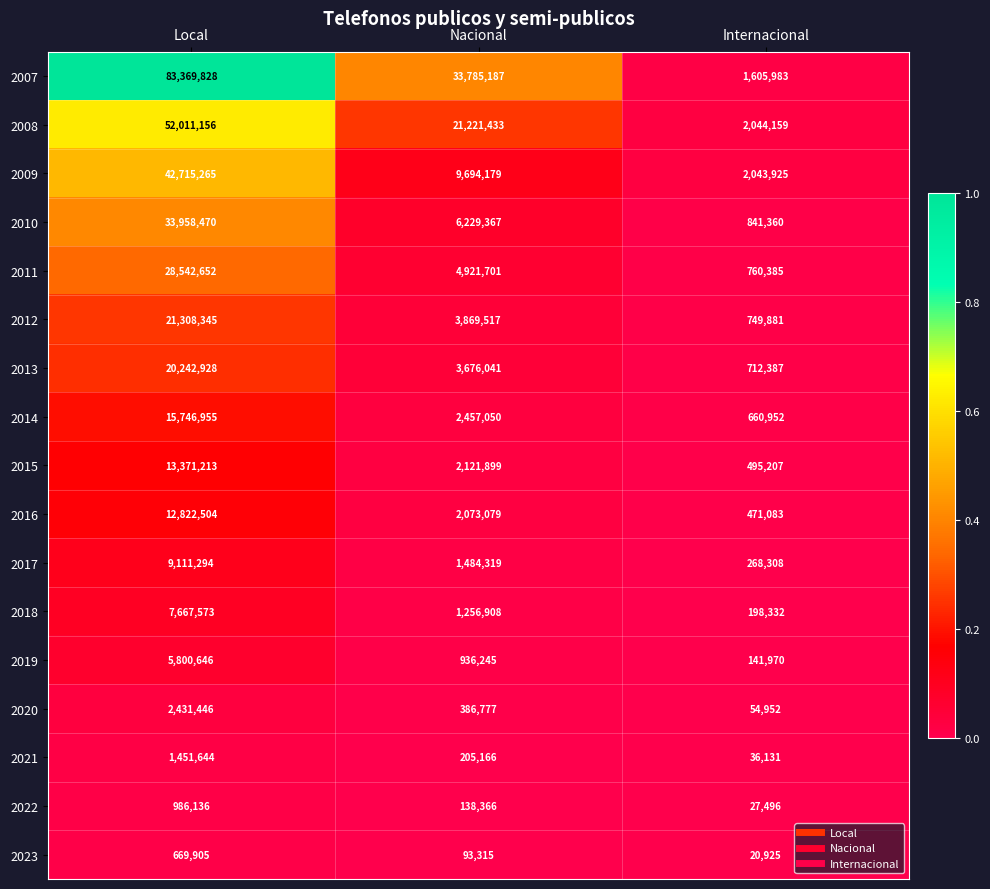

Where does the 2017 series first go above 1484319?

Local